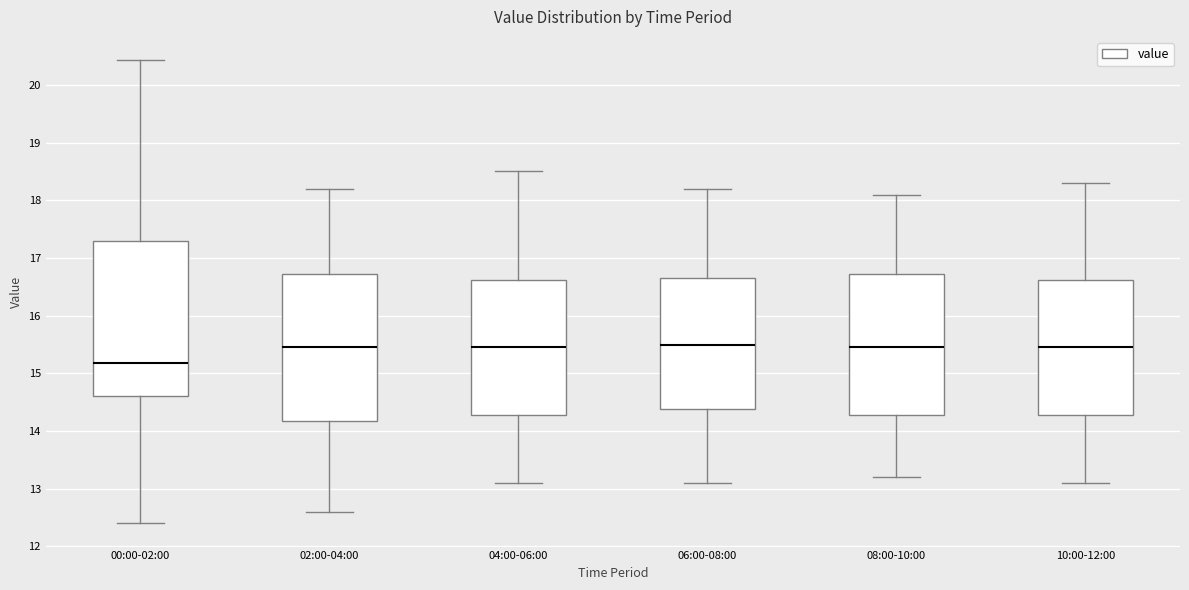

Reading left to right, read every box against the y-axis: the position of its median line, the range the box covers, and the ends of its whiskers. The values are not printed on the chart, so give them approximately, as read against the axis.

00:00-02:00: median 15.2, box 14.6 to 17.3, whiskers 12.4 to 20.4
02:00-04:00: median 15.5, box 14.2 to 16.7, whiskers 12.6 to 18.2
04:00-06:00: median 15.5, box 14.3 to 16.6, whiskers 13.1 to 18.5
06:00-08:00: median 15.5, box 14.4 to 16.7, whiskers 13.1 to 18.2
08:00-10:00: median 15.5, box 14.3 to 16.7, whiskers 13.2 to 18.1
10:00-12:00: median 15.5, box 14.3 to 16.6, whiskers 13.1 to 18.3